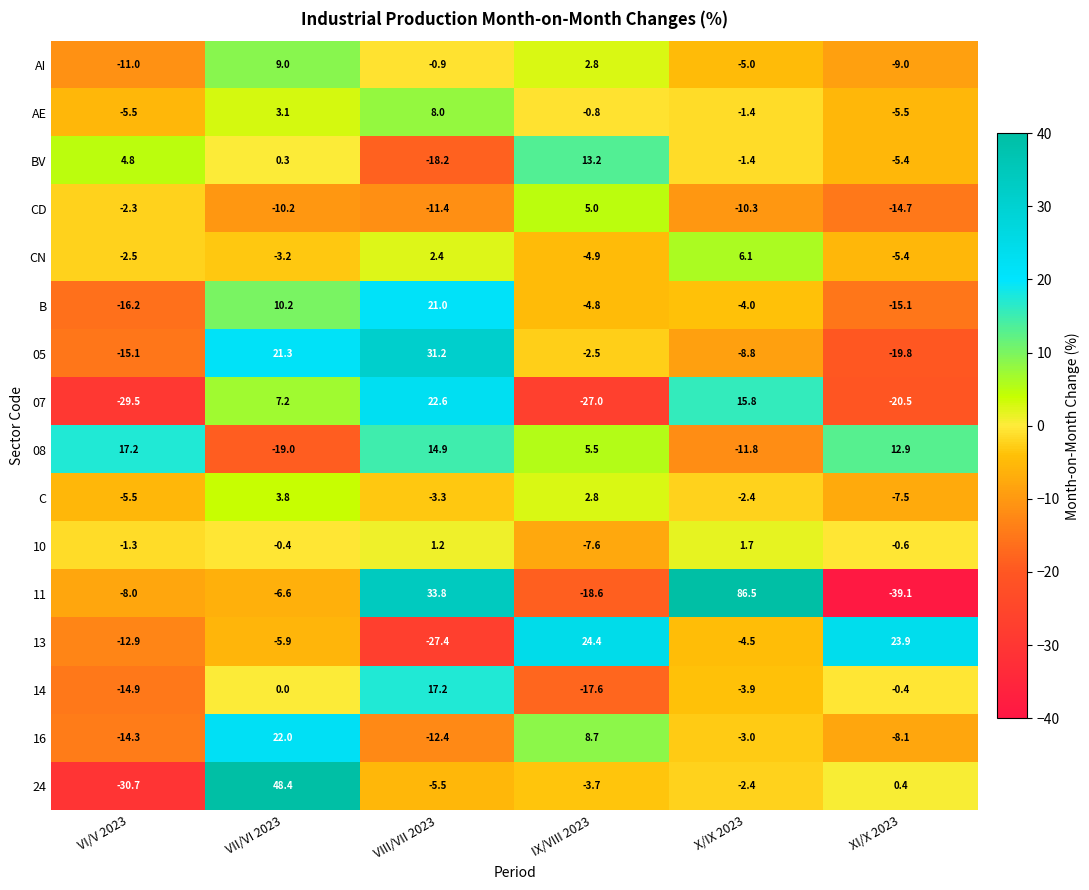

Which series changed the most between VI/V 2023 and IX/VIII 2023?

13